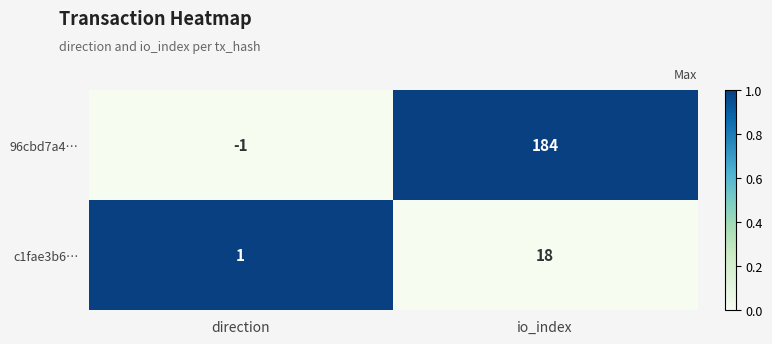

Read the 96cbd7a4… value at io_index, to the nearest 50.

200